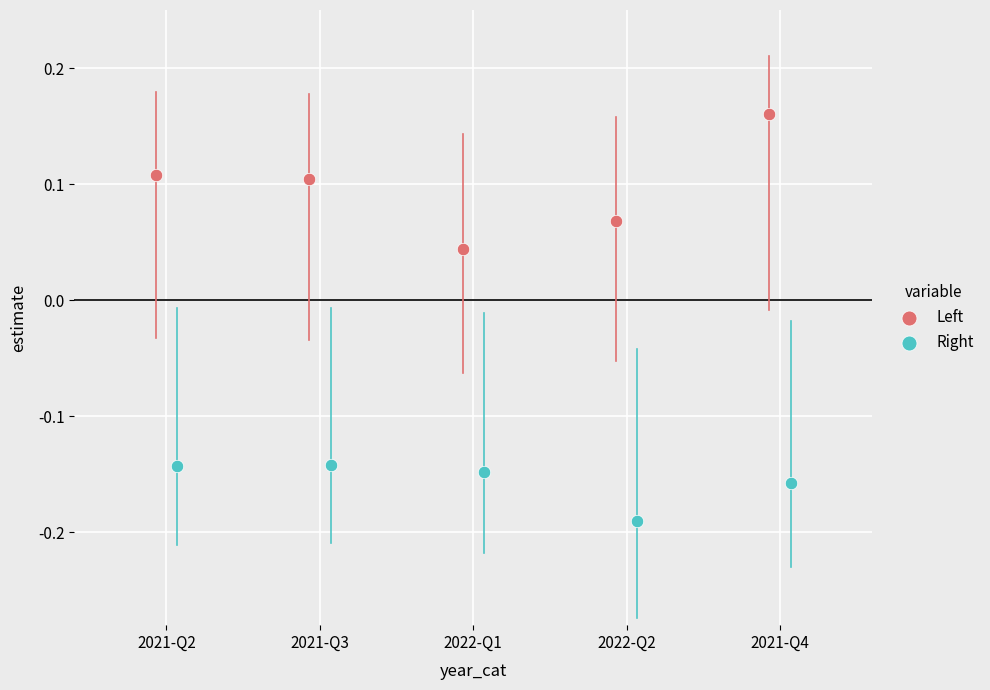

What are all the series names shown in the legend?

Left, Right